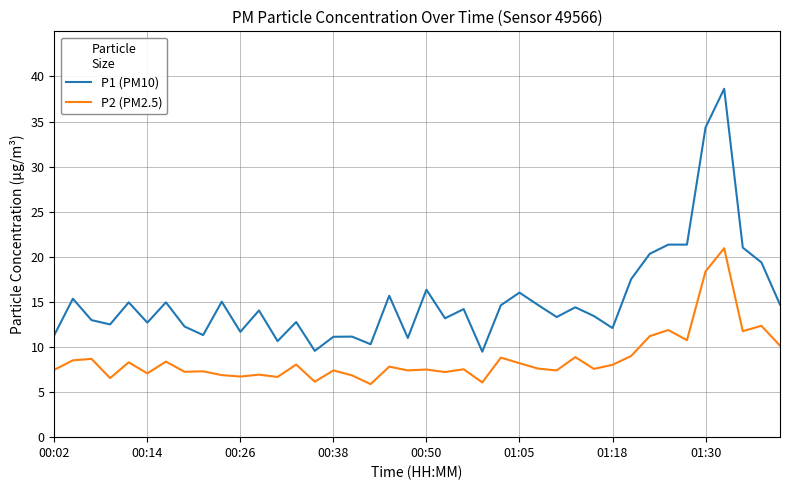

List the series in order of their peak value, lowest first.

P2 (PM2.5), P1 (PM10)